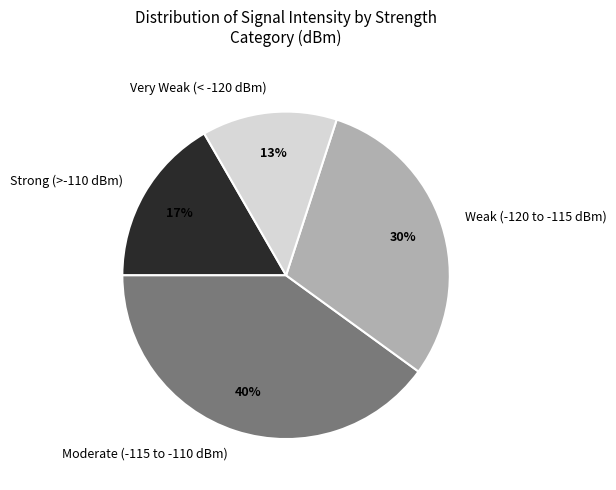

To the nearest percent, what portion does Moderate (-115 to -110 dBm) represent?

40%